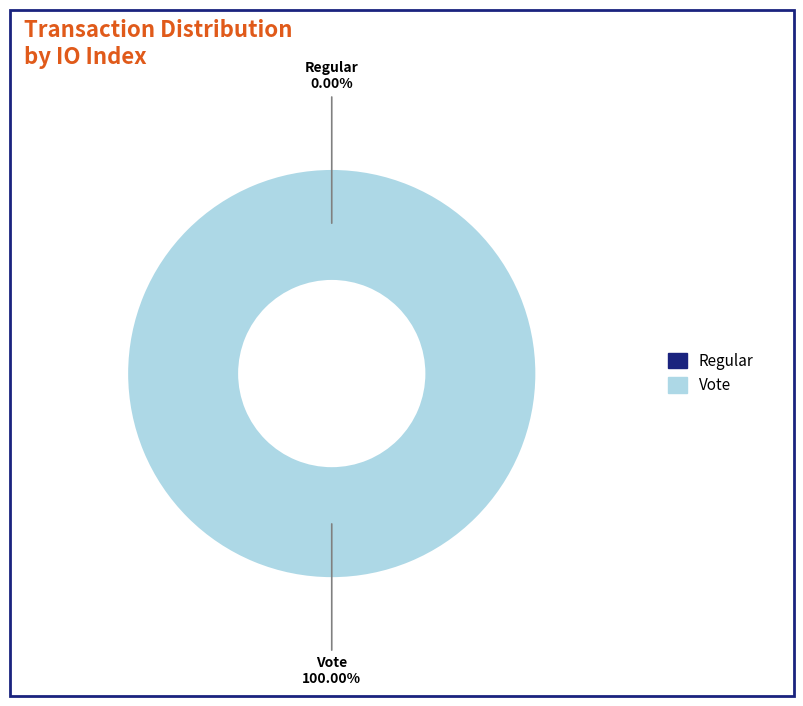

To the nearest percent, what portion does Vote (io_index=2) represent?

100%